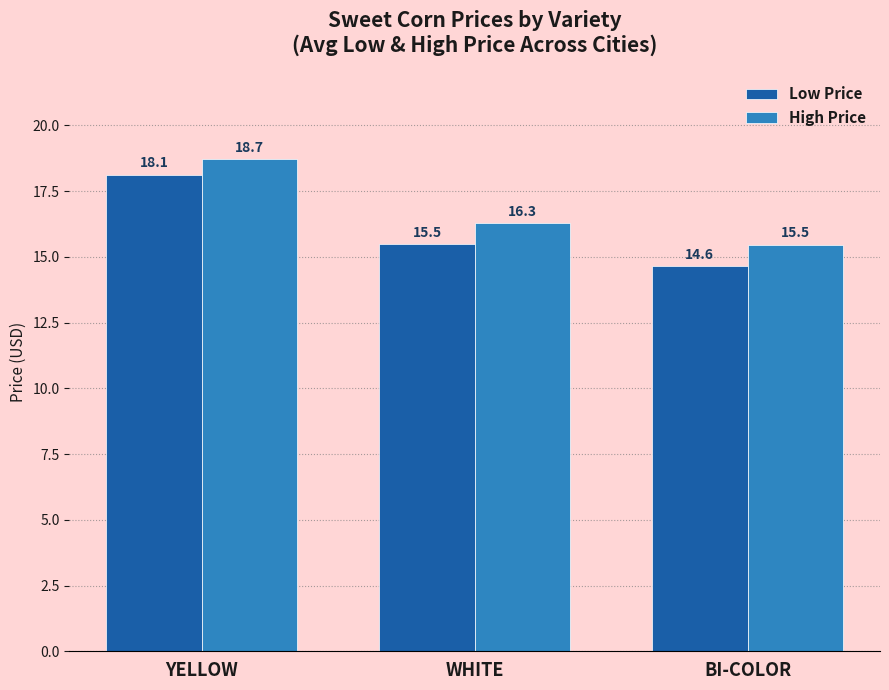

Where is High Price nearest to the value 17?

WHITE